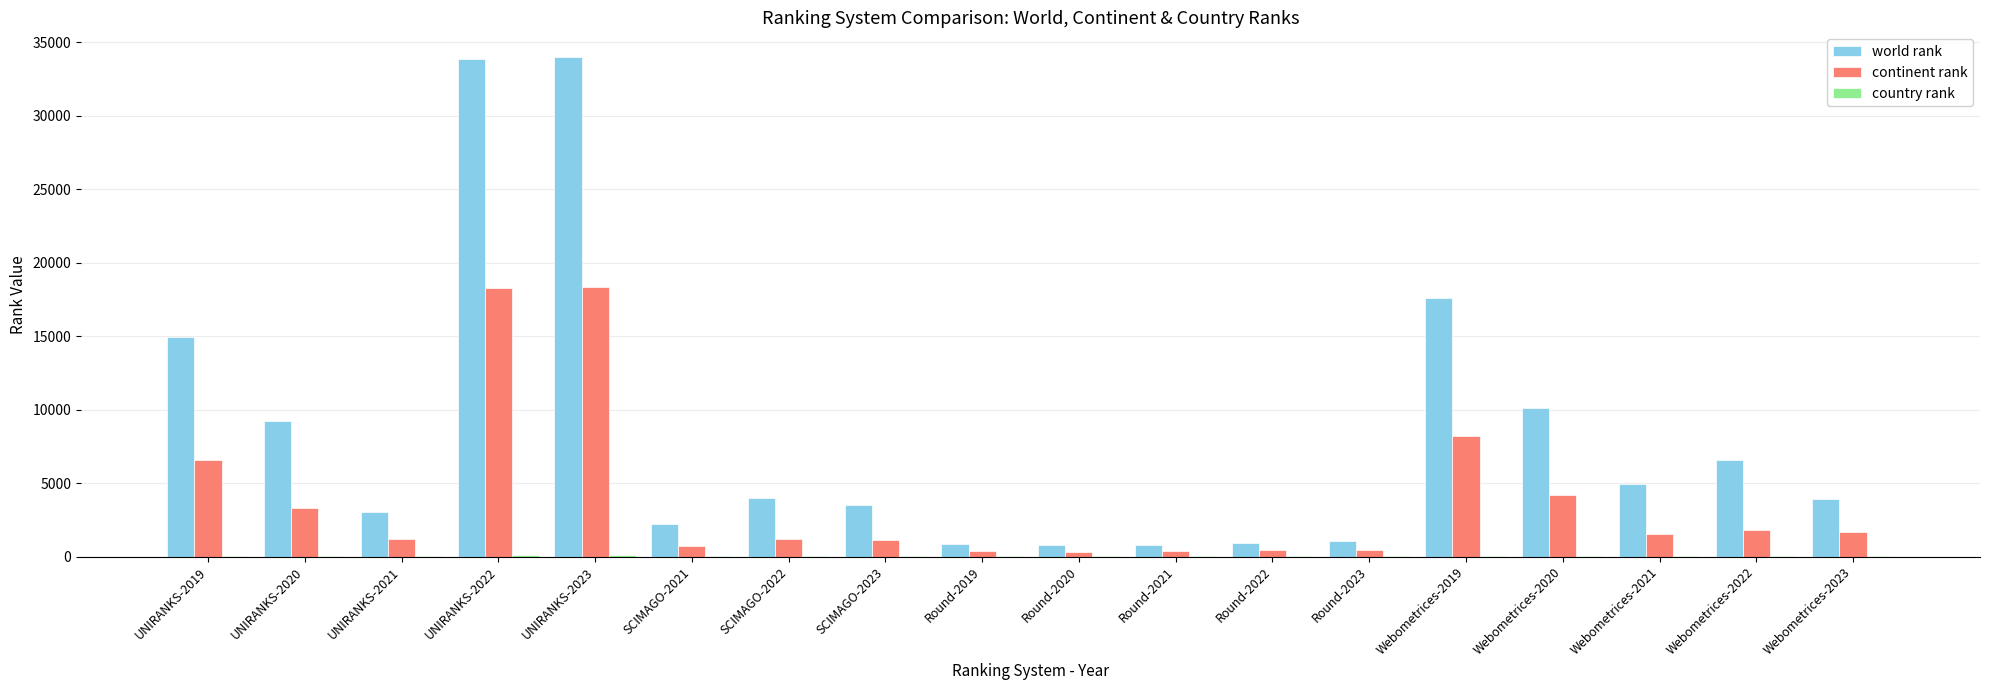

What value does the continent rank series have at SCIMAGO-2023, to the nearest 50?

1100